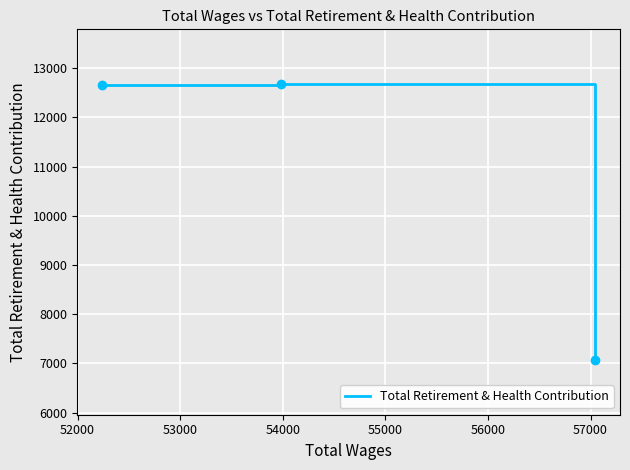

What is the smallest value displayed?

7077